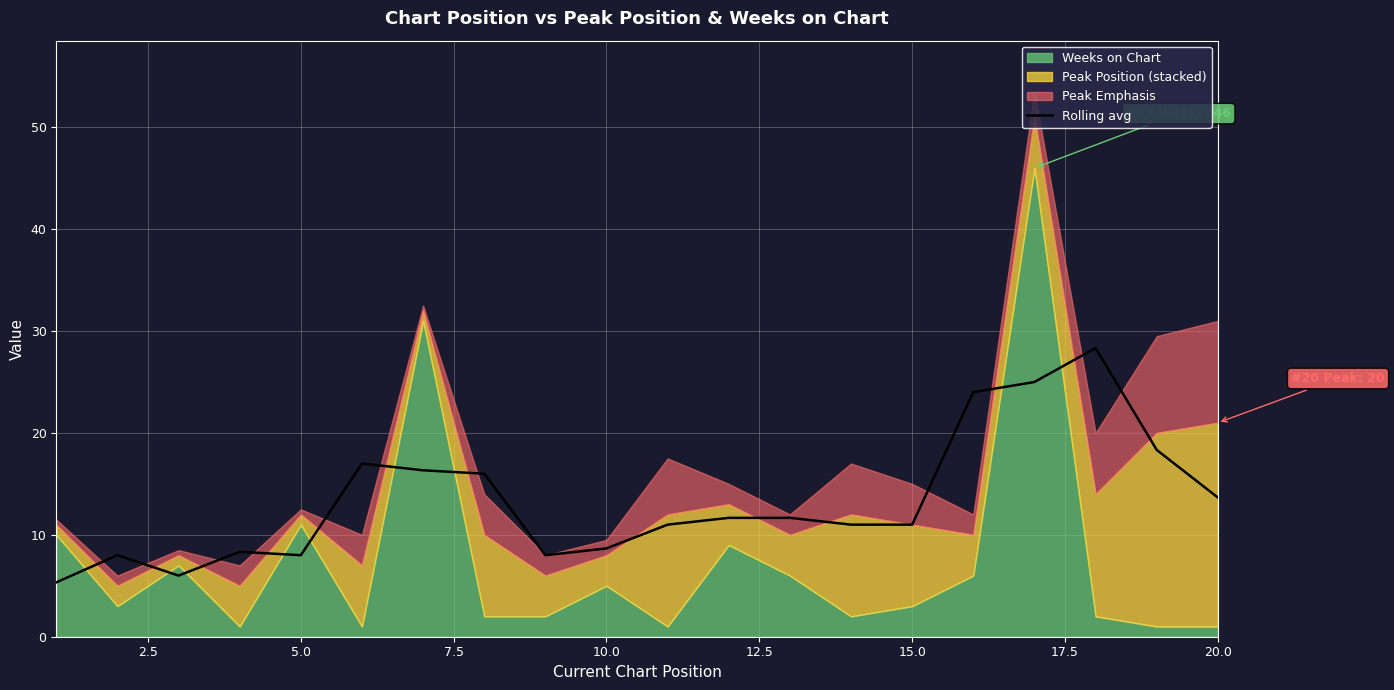

What is the highest value of the Rolling avg series?

28.3